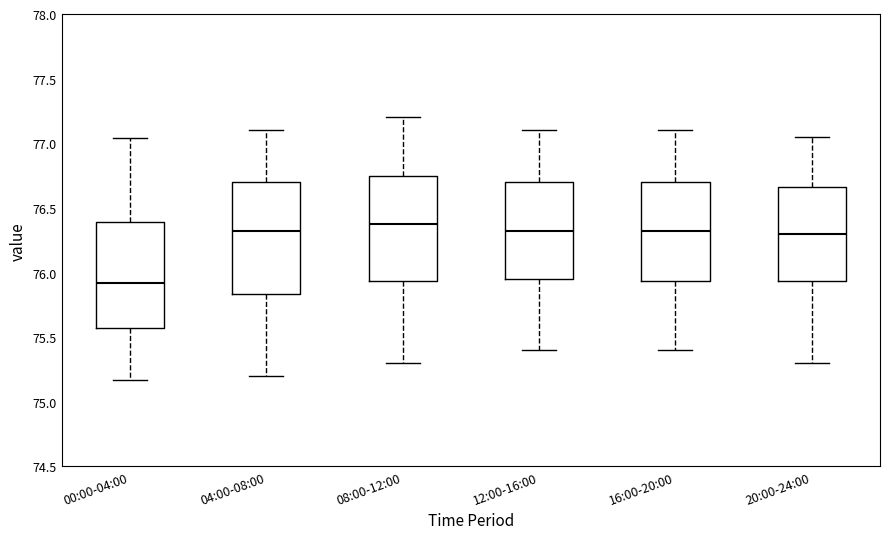

Where is the lower edge of the box for 00:00-04:00 on the y-axis? The values are not printed on the chart, so give them approximately, as read against the axis.

75.55